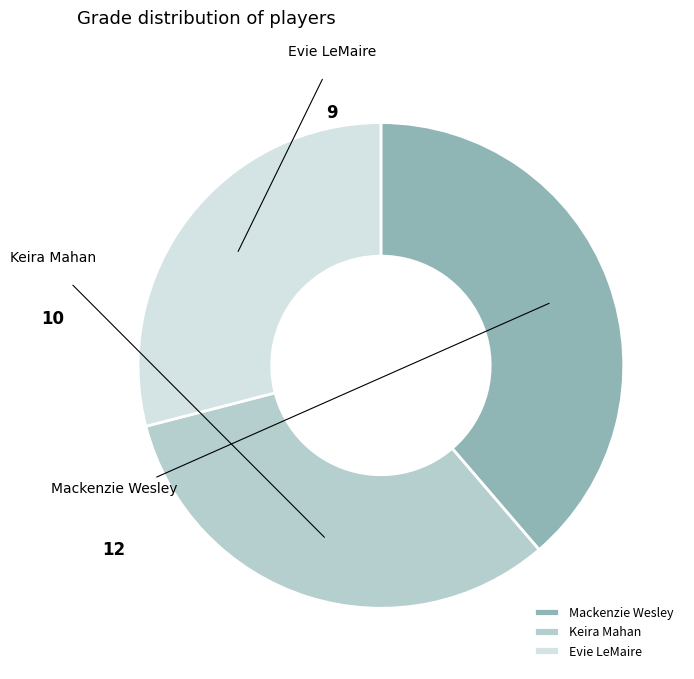

Which category has the biggest portion of the pie?

Mackenzie Wesley